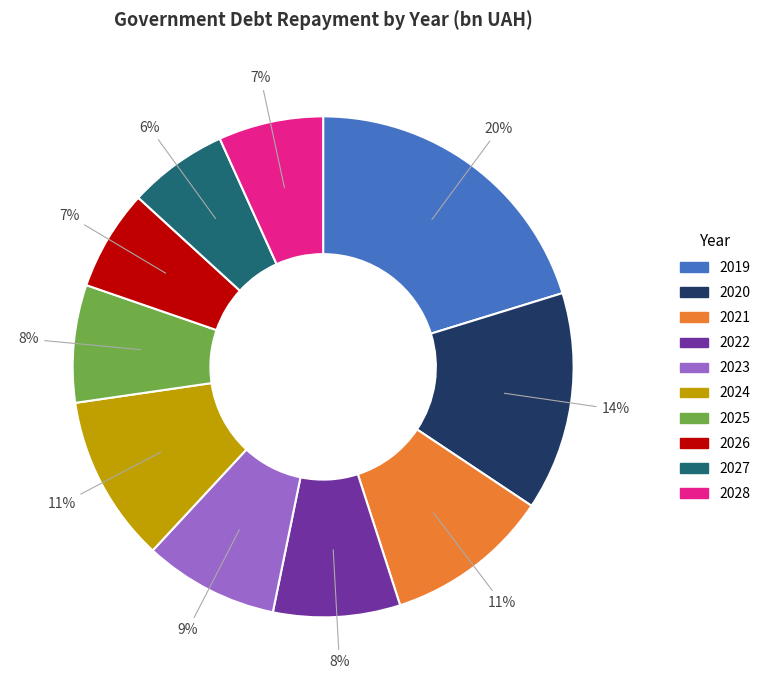

What percentage is the 2021 slice, to the nearest percent?

11%